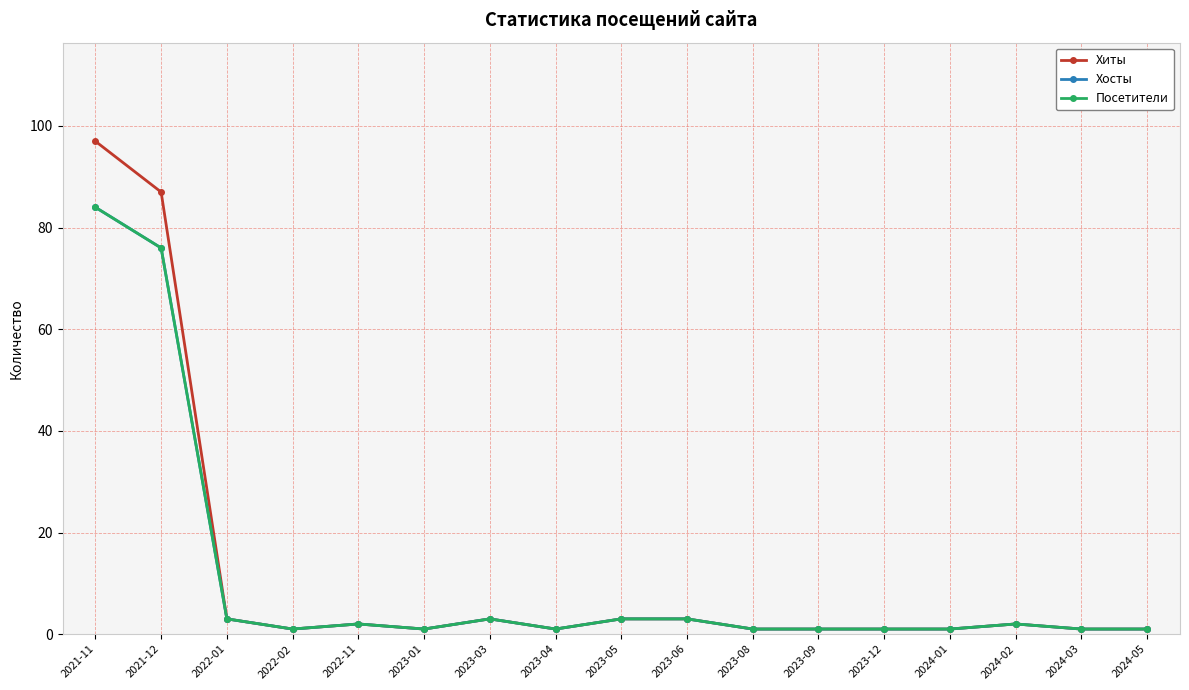

What is the difference between the maximum and minimum values in the Хосты series?

83